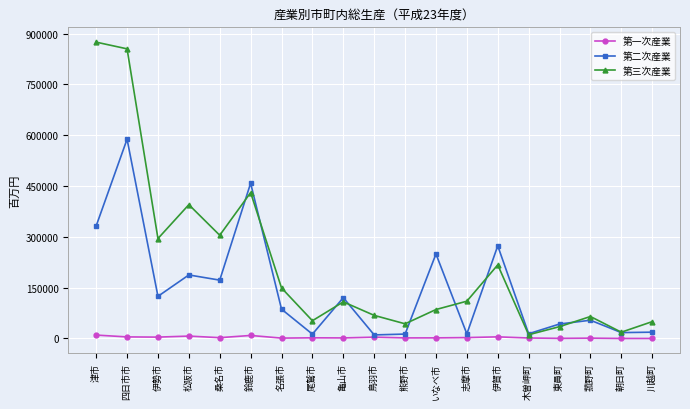

True or false: 第三次産業 has a value of 175842 at 桑名市.

False